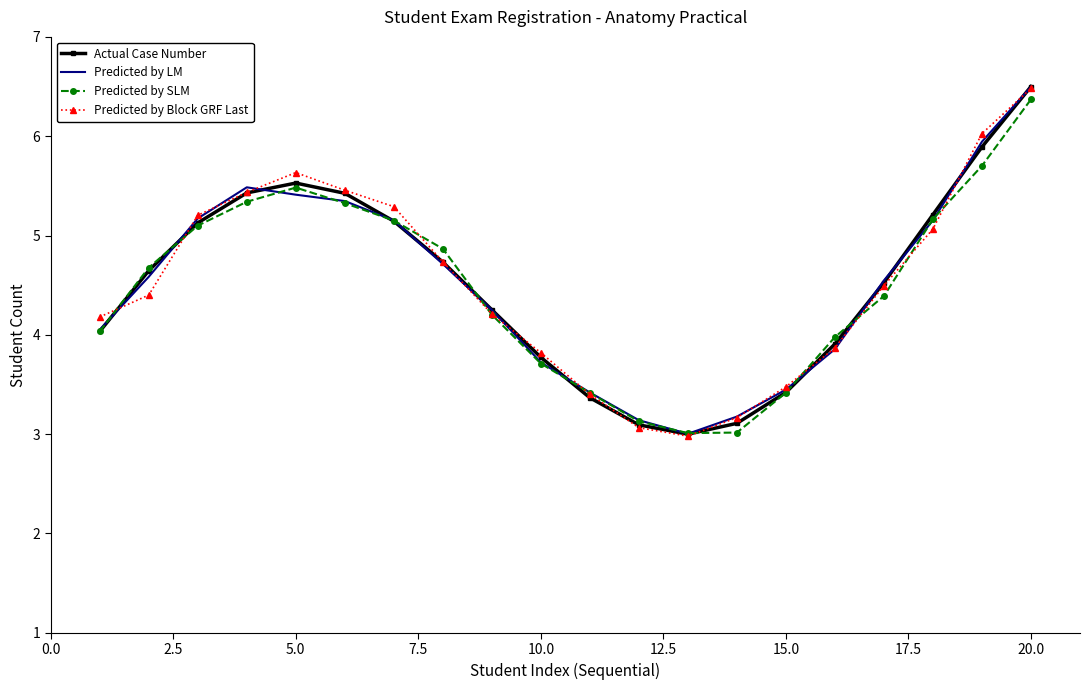

Which series has the widest spread of values?

Predicted by Block GRF Last